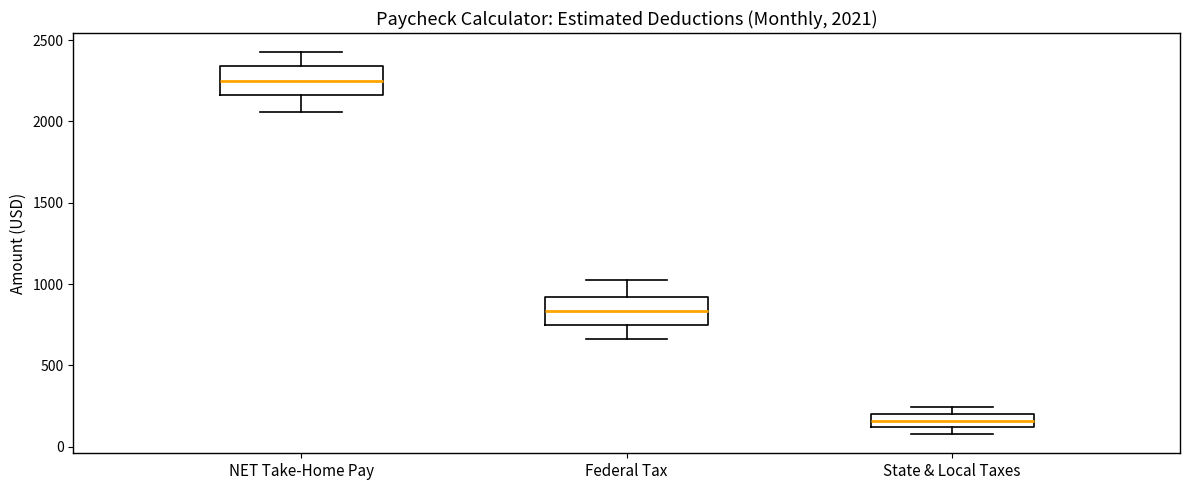

Which box has the lowest median line?

State & Local Taxes